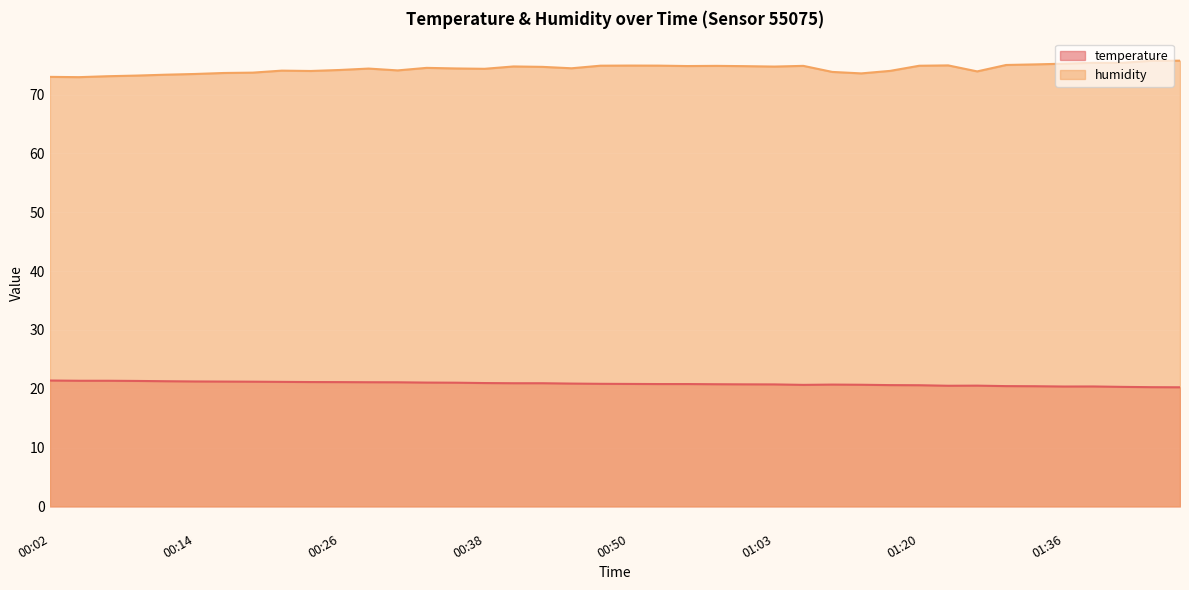

The value of temperature at 00:04 is 37.9. True or false?

False